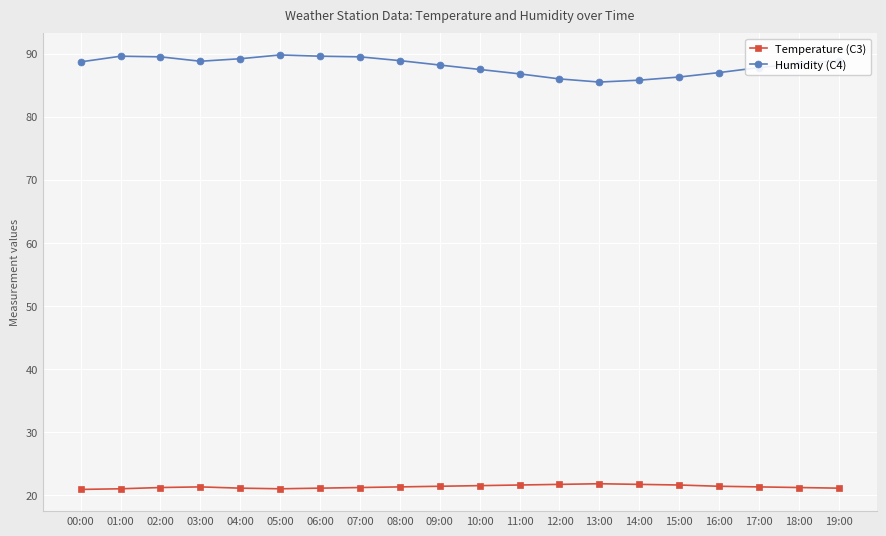

Which series has the largest total across all categories?

Humidity (C4)